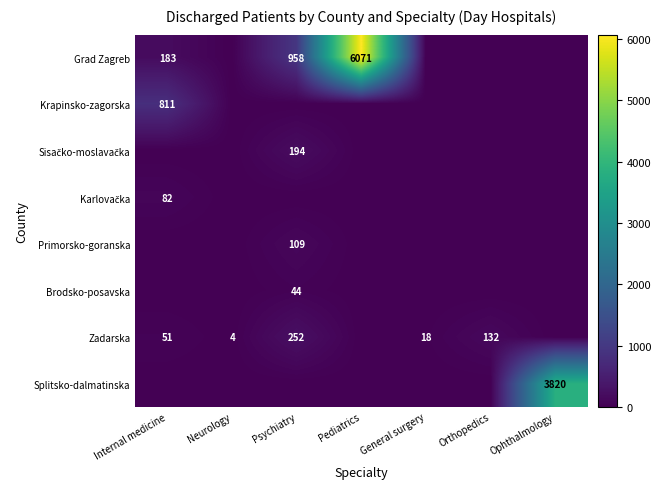

At how many categories does at least one series exceed 3018?

2